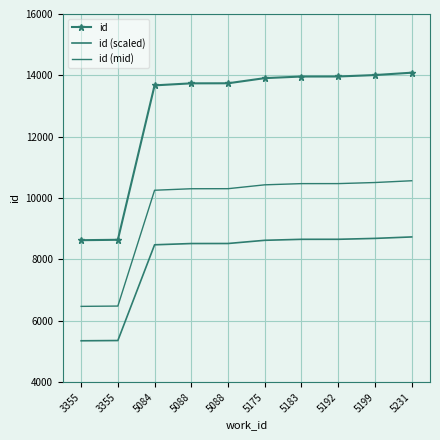

What is the value of the id point at the 3rd from the left?

13674.0